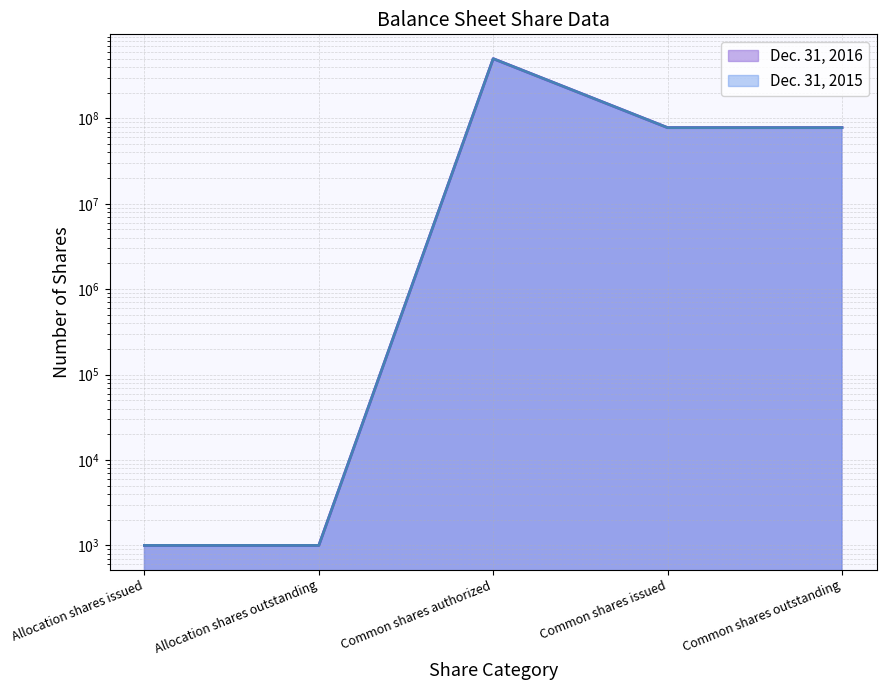

At how many categories does at least one series exceed 425135621?

1